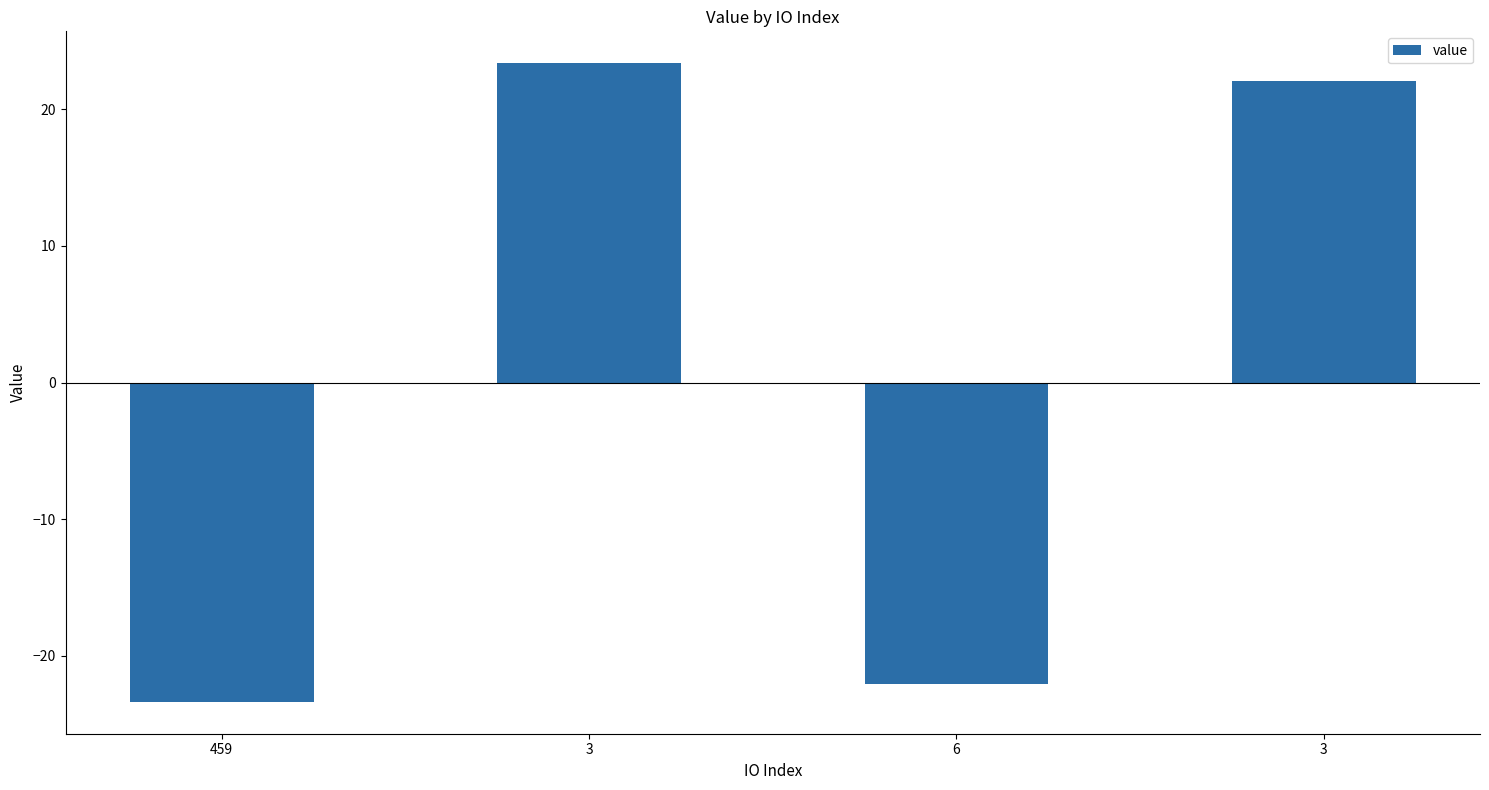

How many categories are shown in the chart?

4